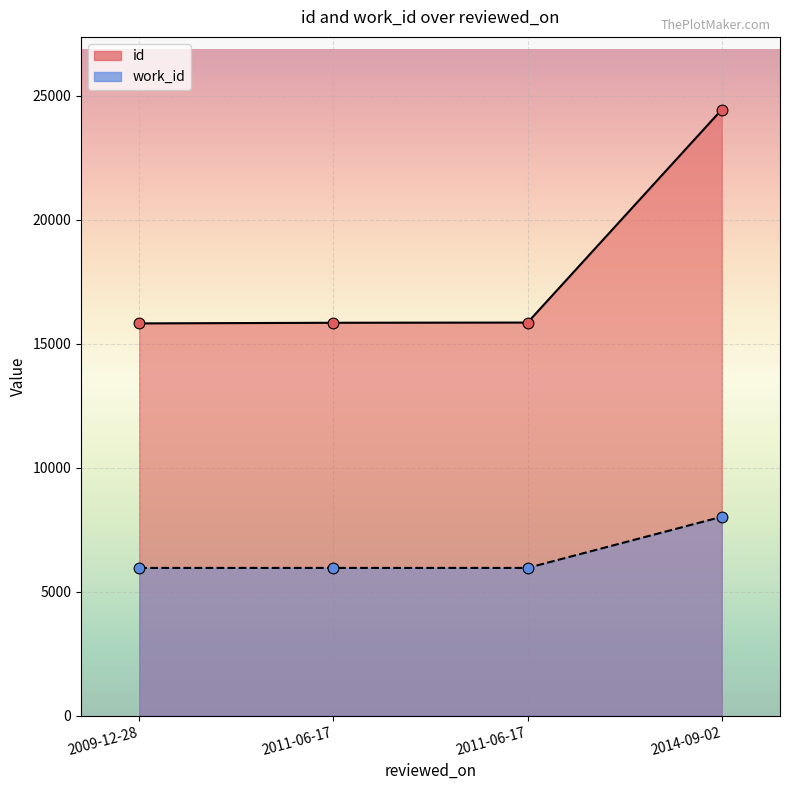

What is the total value across all series at 2011-06-17?

21807